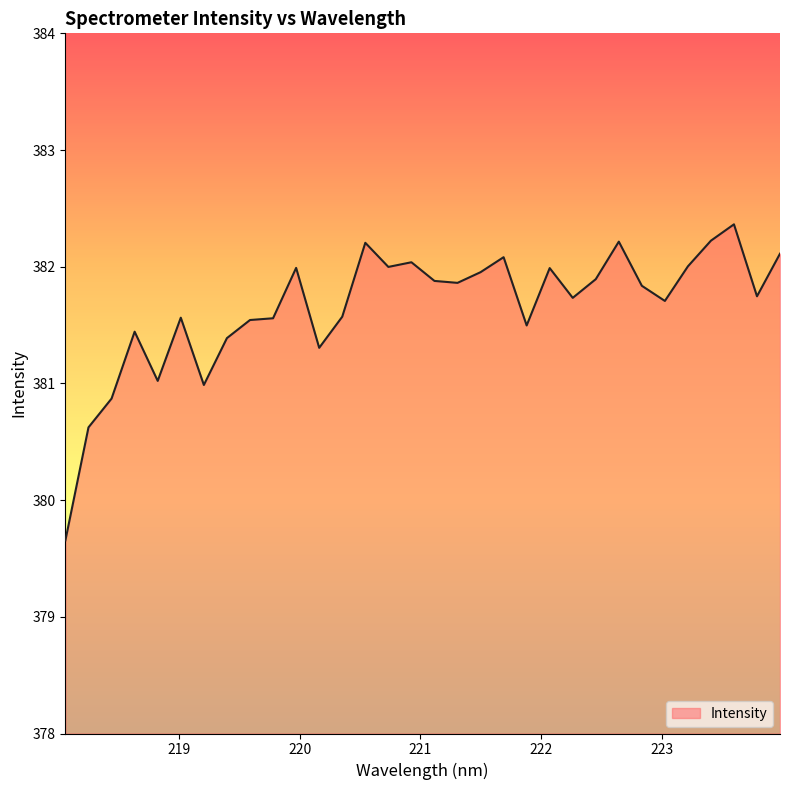

What is the difference between the maximum and minimum values?

2.7